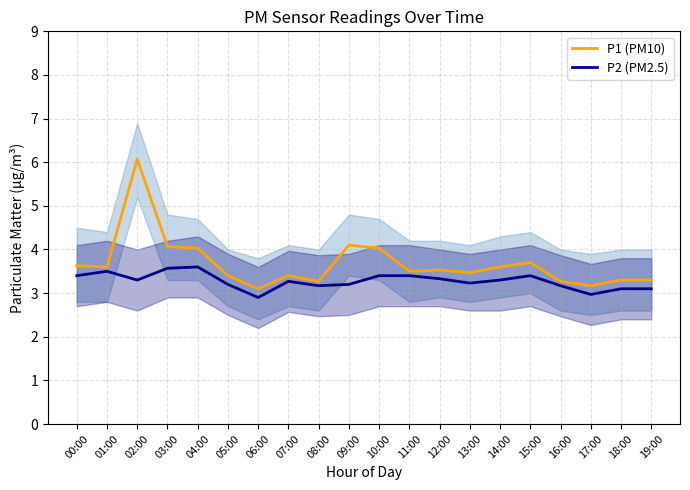

At how many categories does at least one series exceed 3?

20